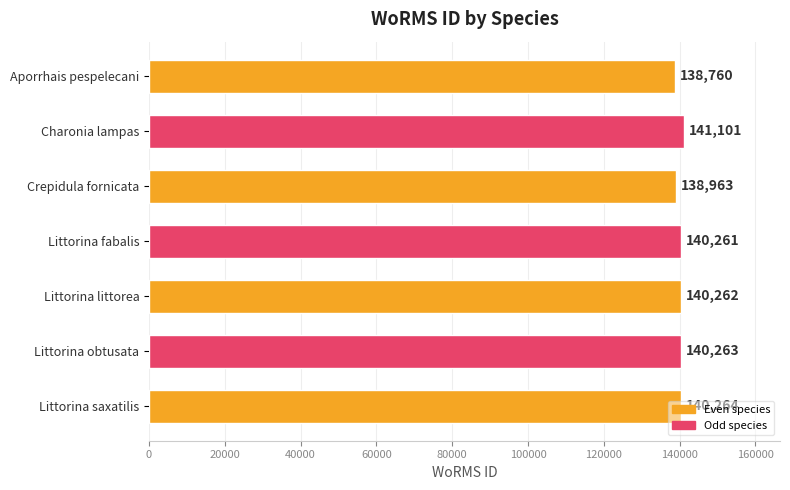

What is the difference between the maximum and minimum values?

2341